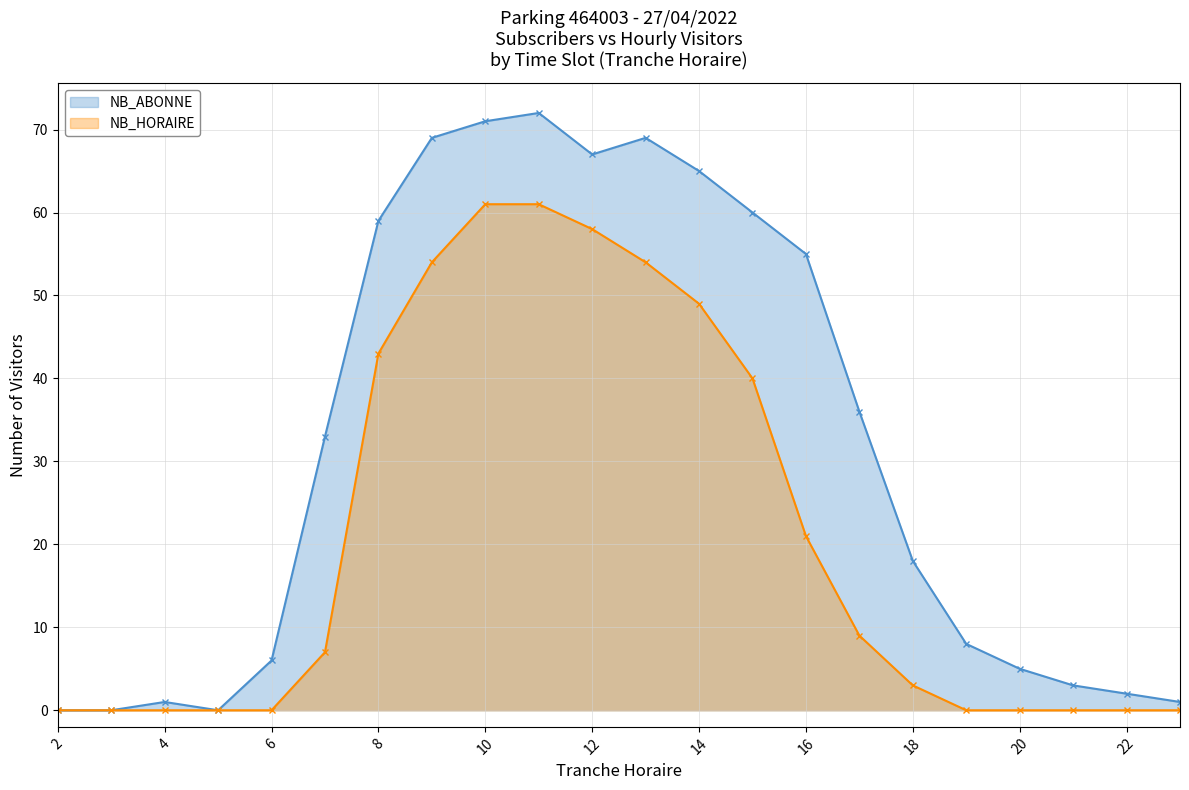

Where does the NB_HORAIRE series first go above 7?

8